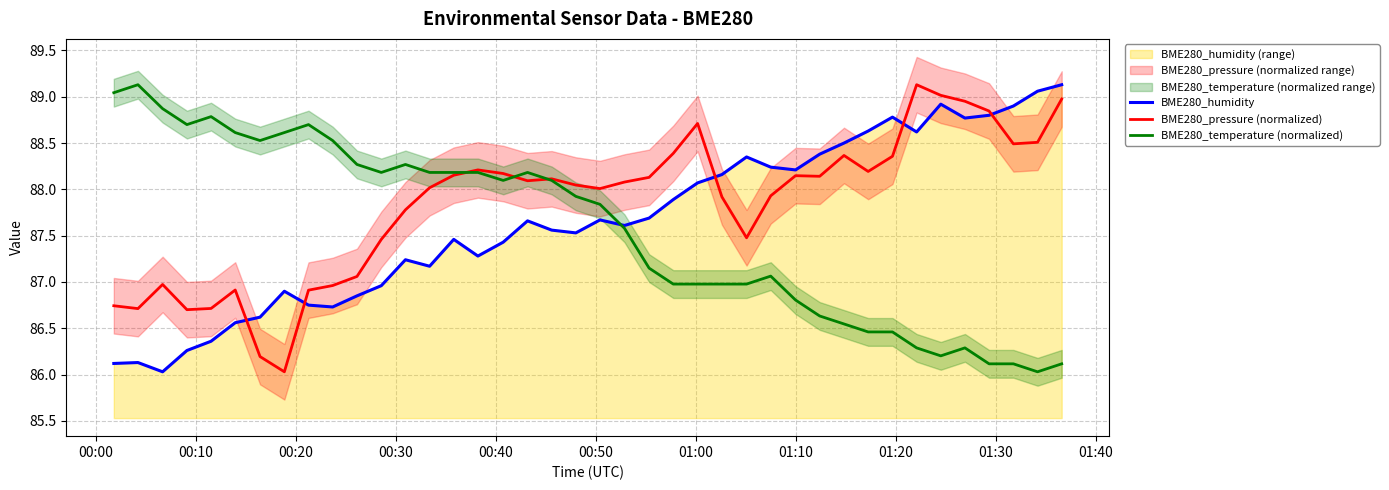

What is the highest value of the BME280_humidity series?

89.1